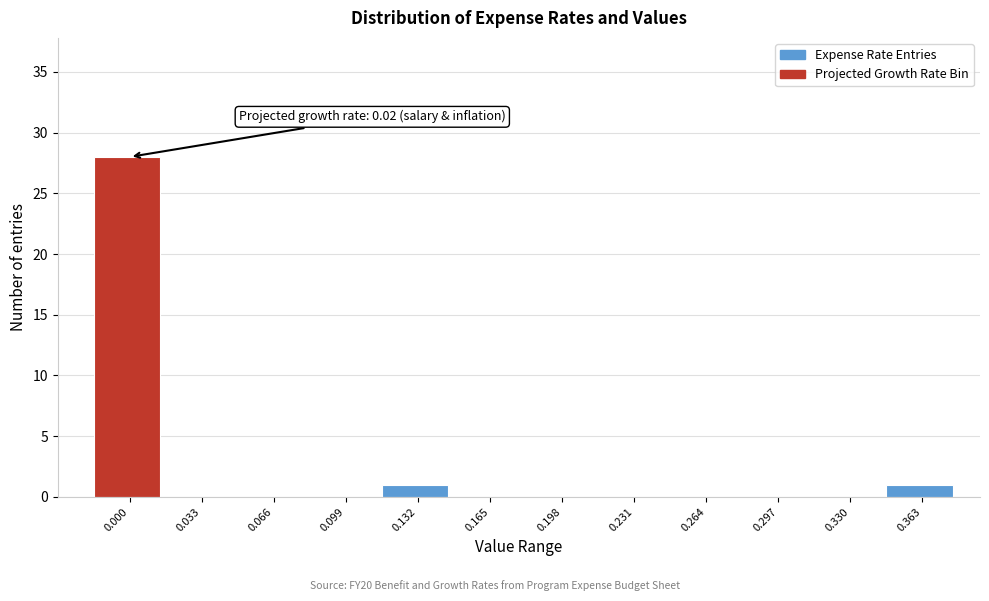

Reading left to right, what are all the values shown in this chart?

0.000=28	0.033=0	0.066=0	0.099=0	0.132=1	0.165=0	0.198=0	0.231=0	0.264=0	0.297=0	0.330=0	0.363=1